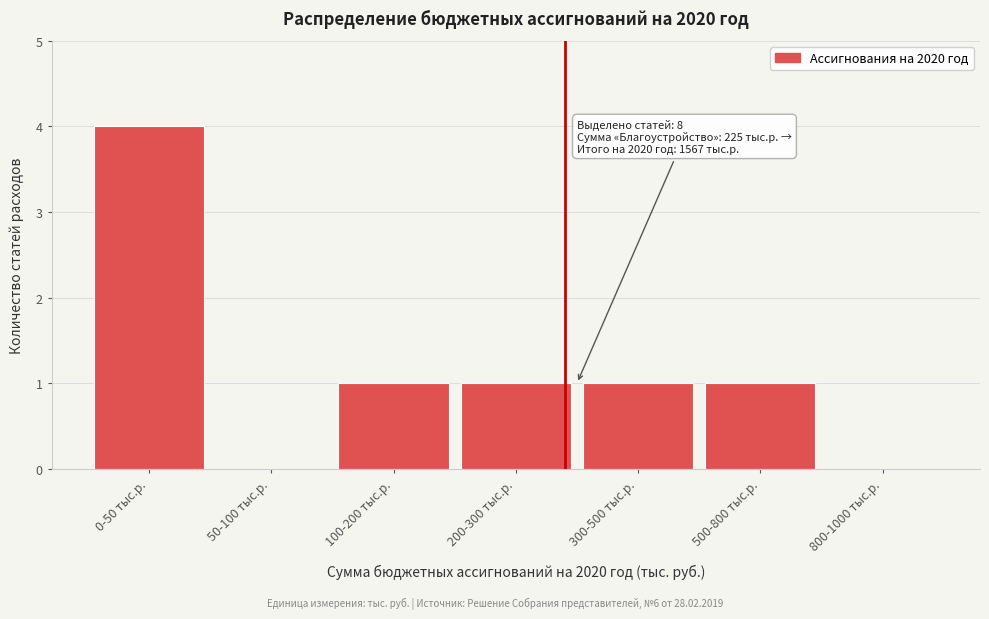

Reading left to right, list all the values displayed in this chart.

0-50 тыс.р.=4	50-100 тыс.р.=0	100-200 тыс.р.=1	200-300 тыс.р.=1	300-500 тыс.р.=1	500-800 тыс.р.=1	800-1000 тыс.р.=0